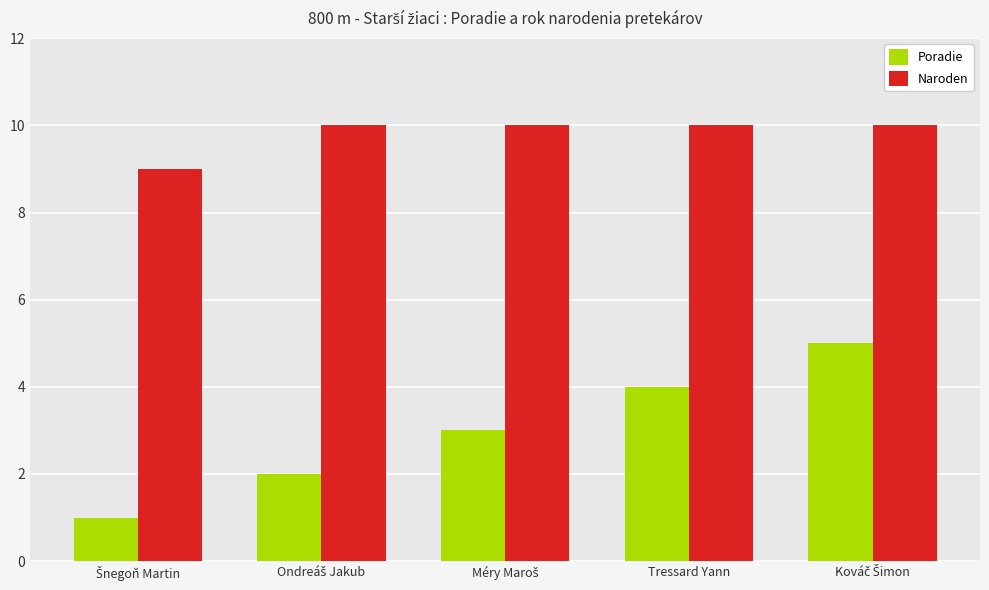

What is the sum of all Naroden values?

49